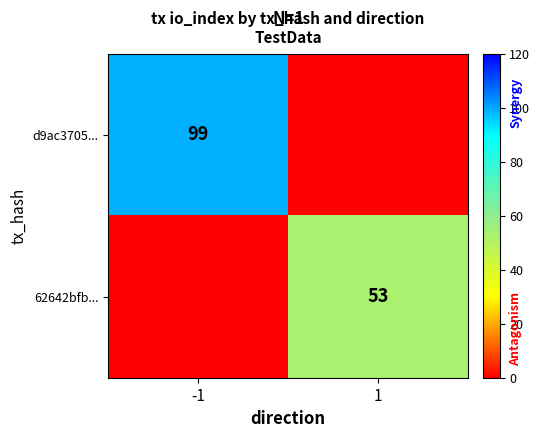

At how many categories does at least one series exceed 86?

1